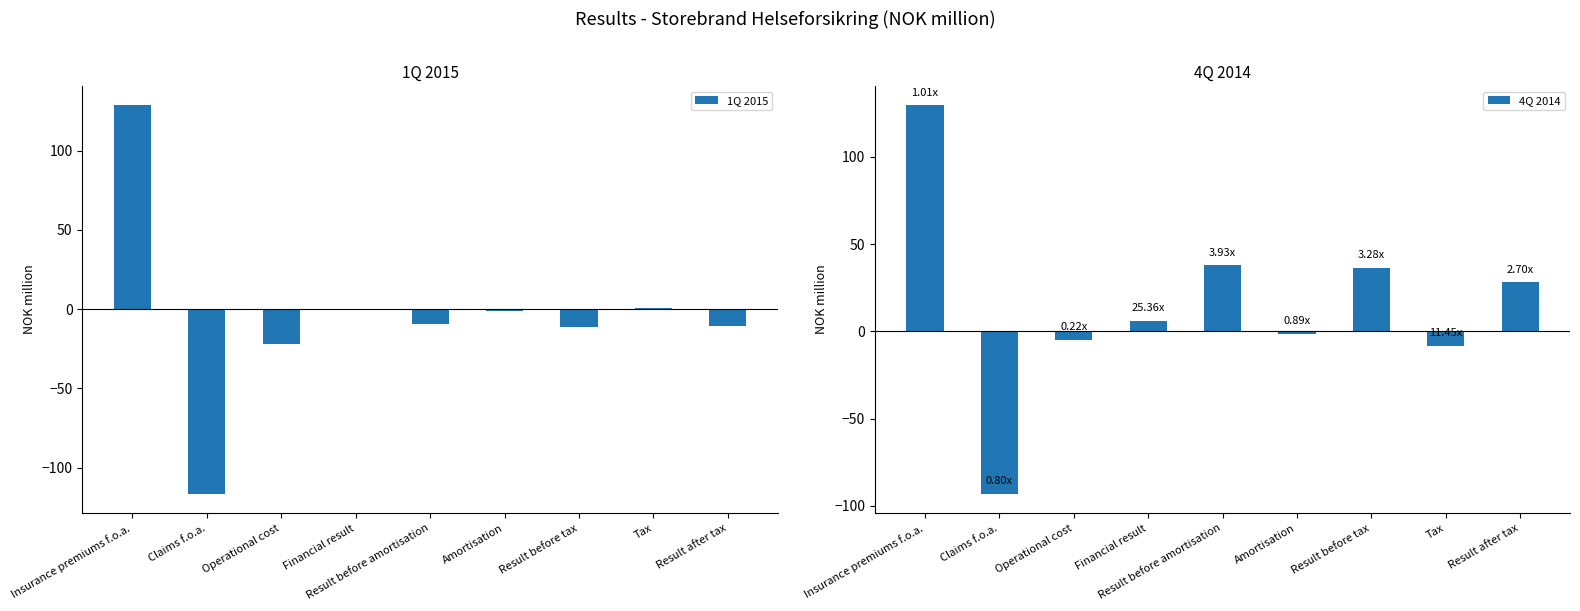

What is the difference between the highest and lowest values at Result before tax?

47.6